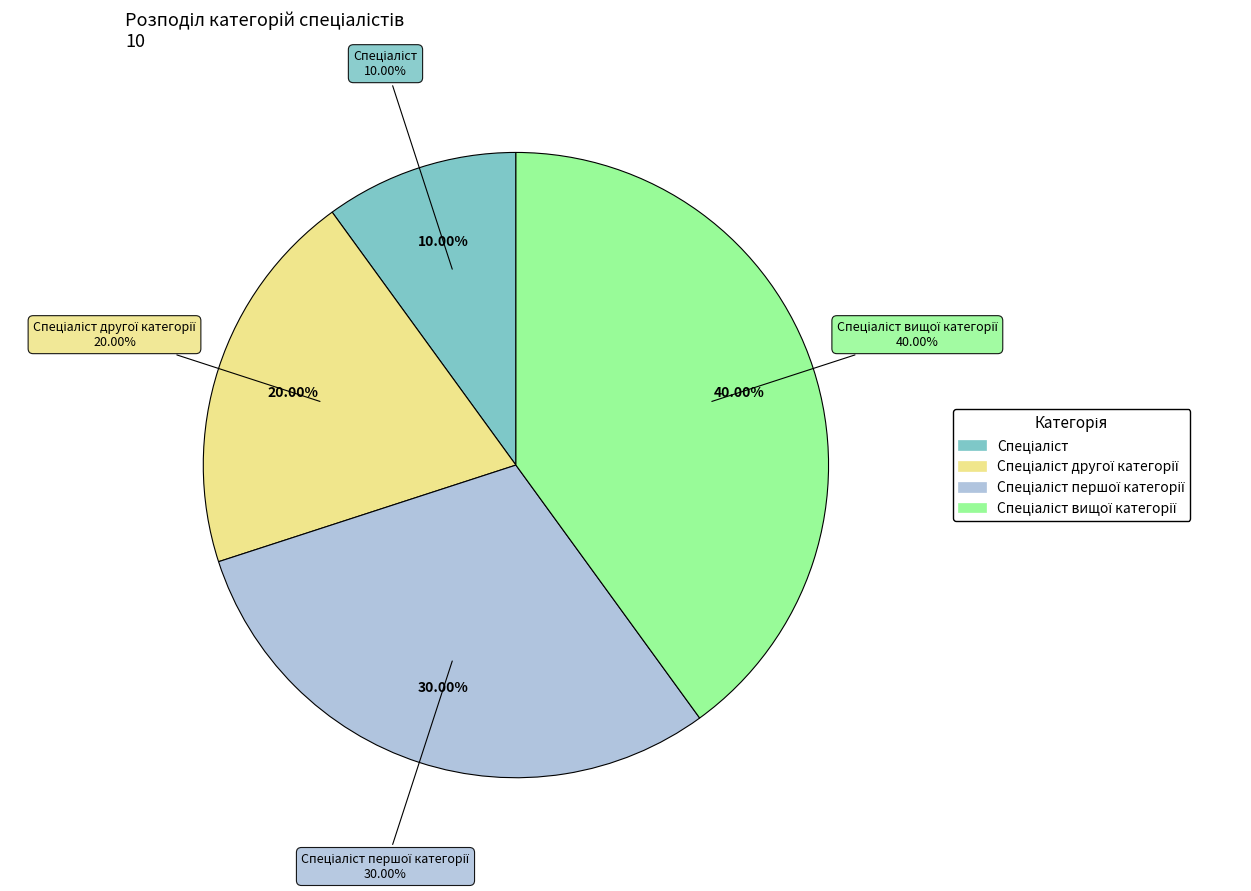

What percentage is NOT represented by Спеціаліст другої категорії?

80.0%